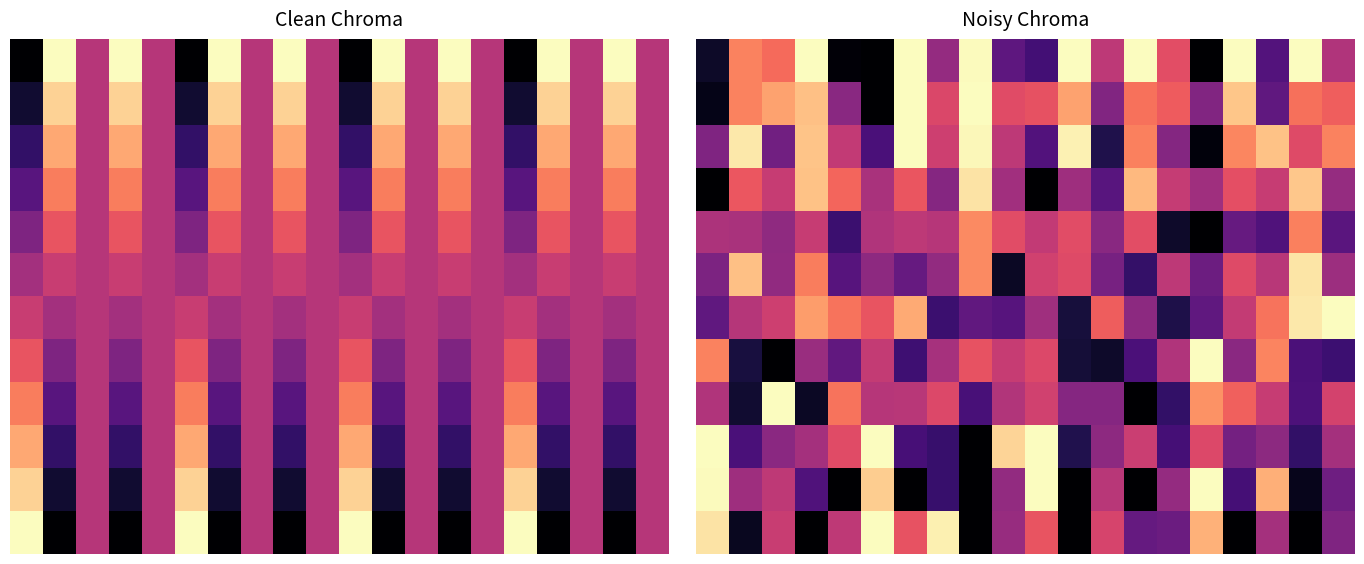

What is the maximum value shown in the chart?

1.0